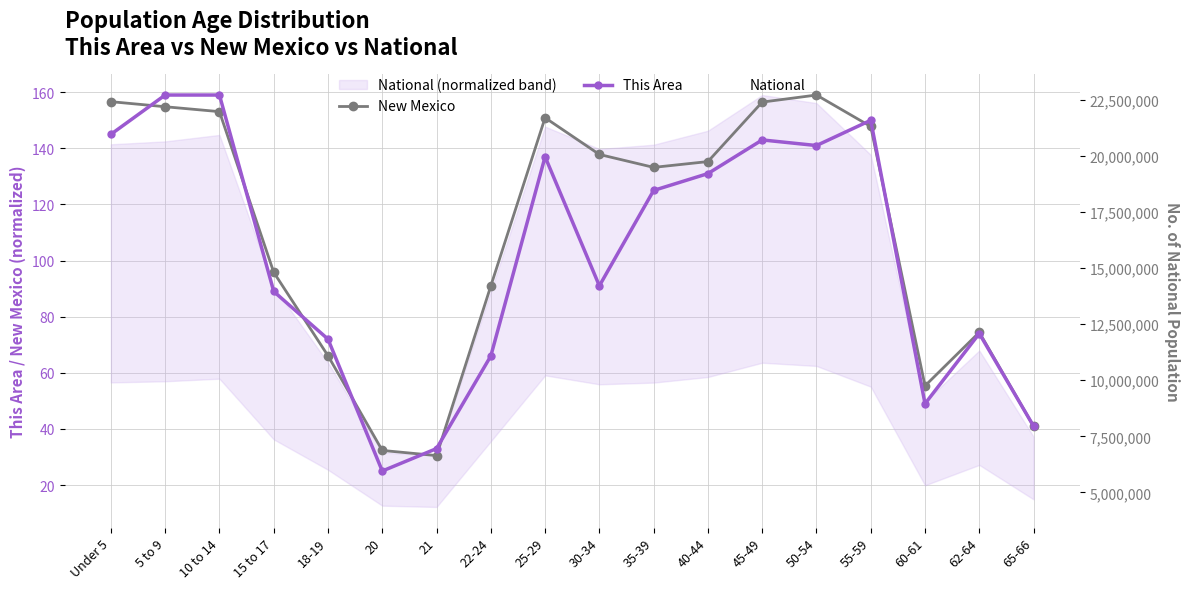

What is the maximum value for National?

22708591.0